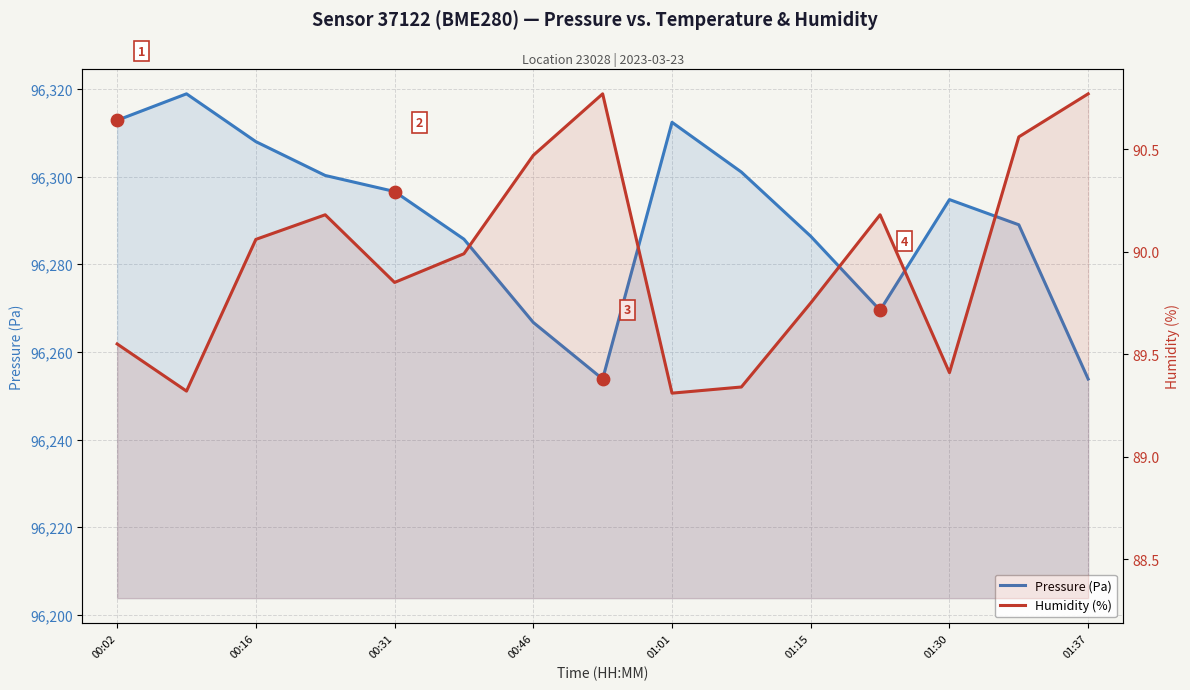

Is the value of Pressure (Pa) at 00:16 greater than the value of Humidity (%) at 00:46?

Yes